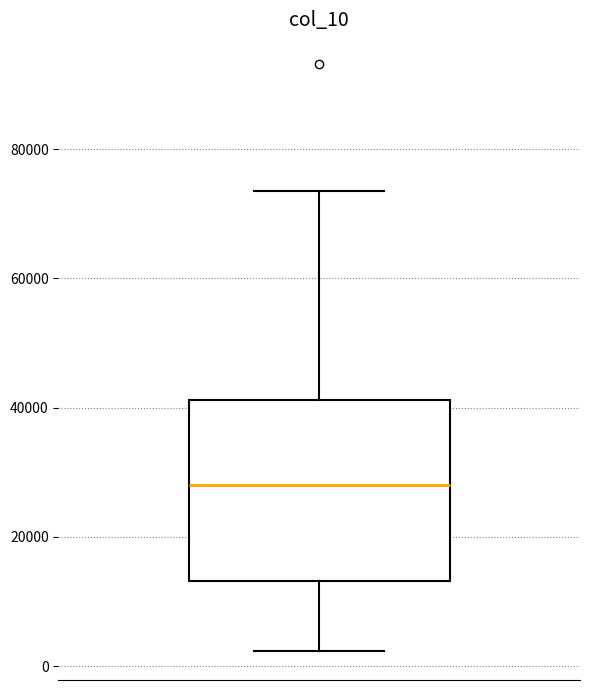

Transcribe this box plot: give where the median line is, the range the box spans, and where the two whiskers end, as read against the y-axis. The values are not printed on the chart, so give them approximately, as read against the axis.

median 28000, box 14000 to 42000, whiskers 2000 to 74000